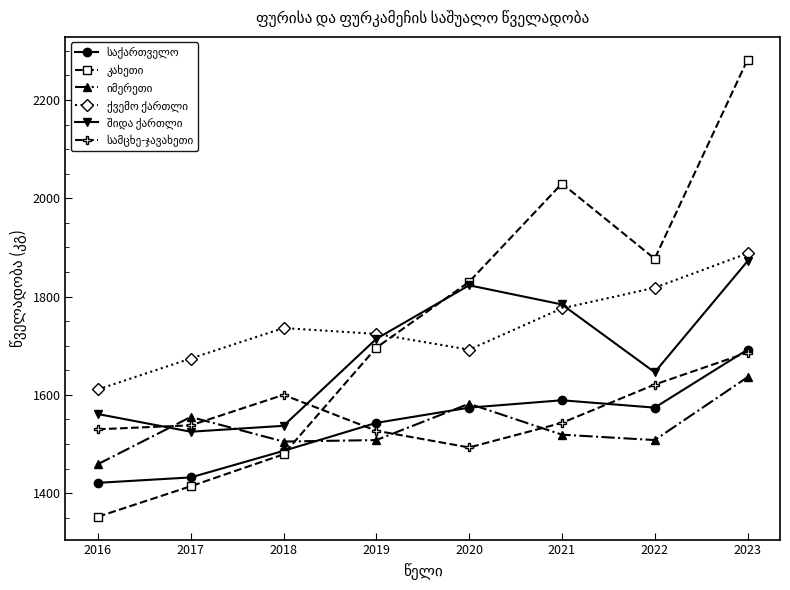

What is the total value across all series at 2019?

9712